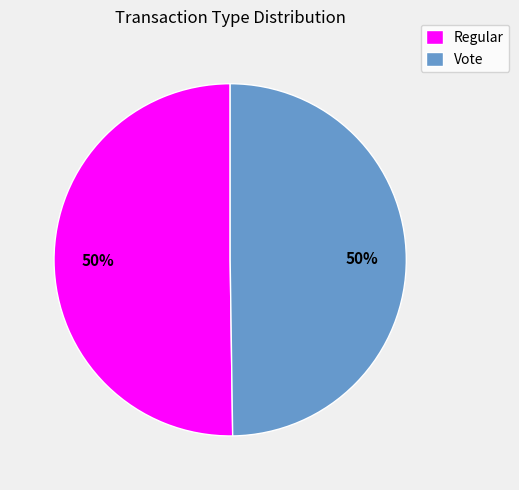

Is it true that Regular is 62% of the pie?

False